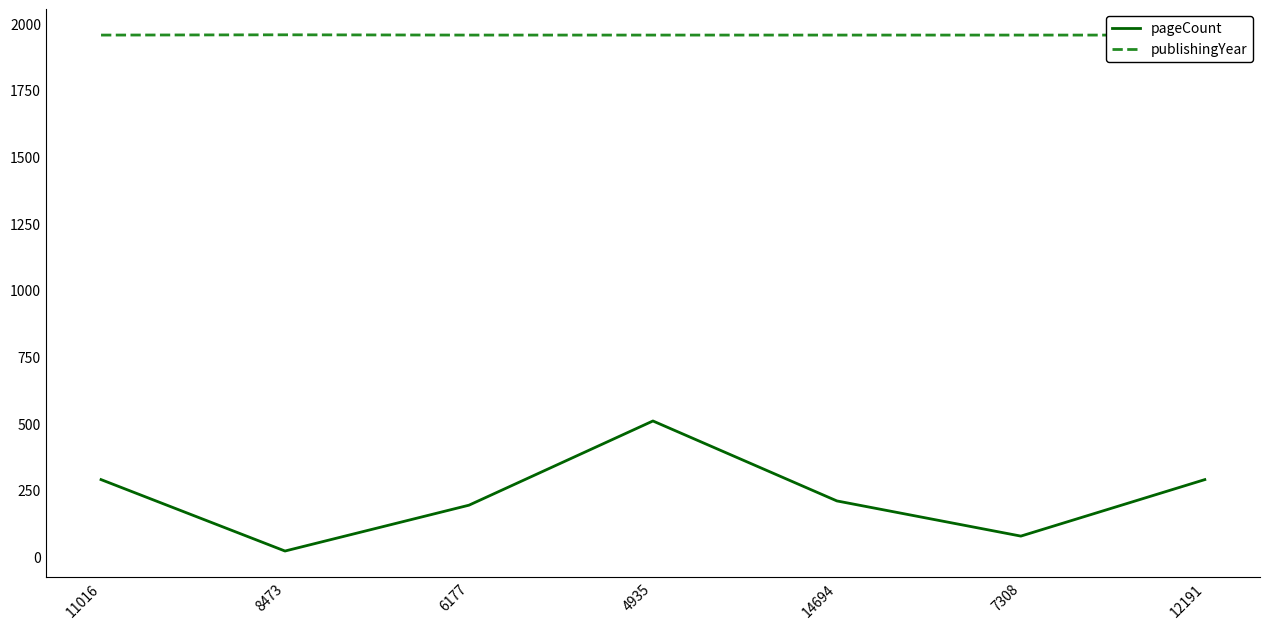

What is the label of the 2nd point from the left?

8473